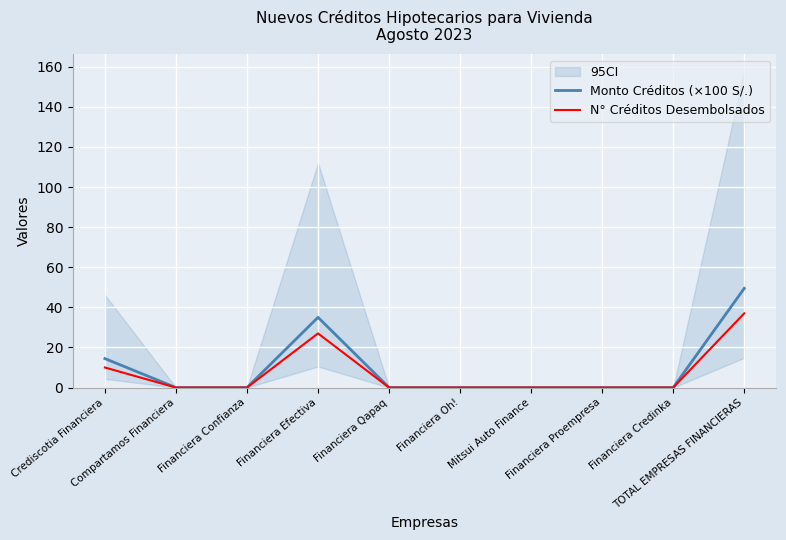

What is the average value of the Monto Créditos (×100 S/.) series?

9.9